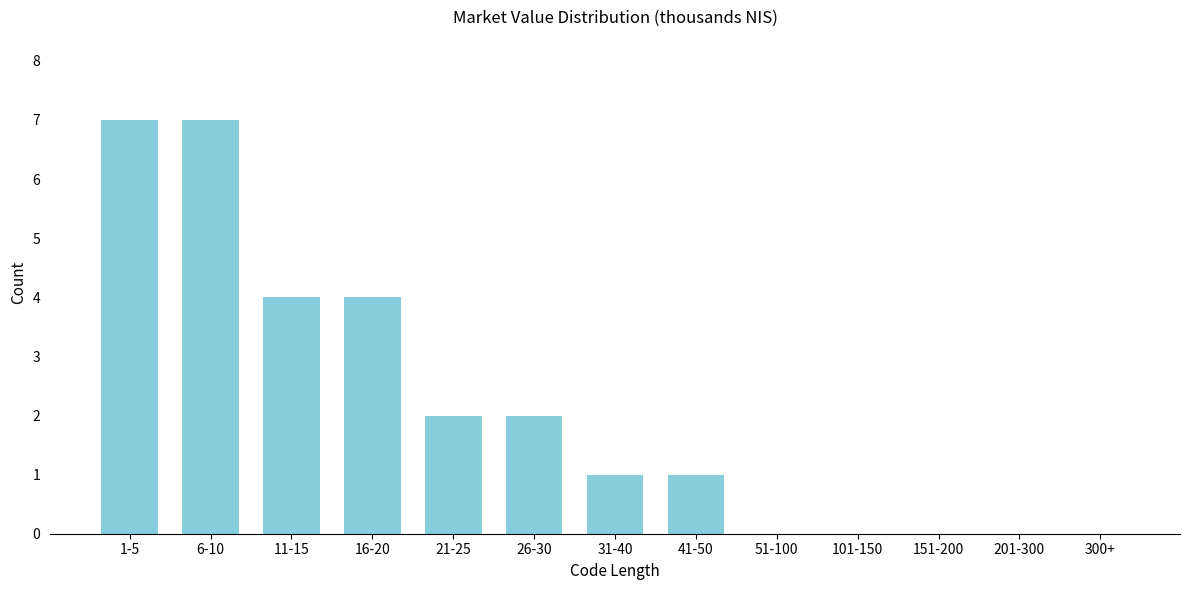

Reading left to right, extract all data points from this chart.

1-5=7	6-10=7	11-15=4	16-20=4	21-25=2	26-30=2	31-40=1	41-50=1	51-100=0	101-150=0	151-200=0	201-300=0	300+=0